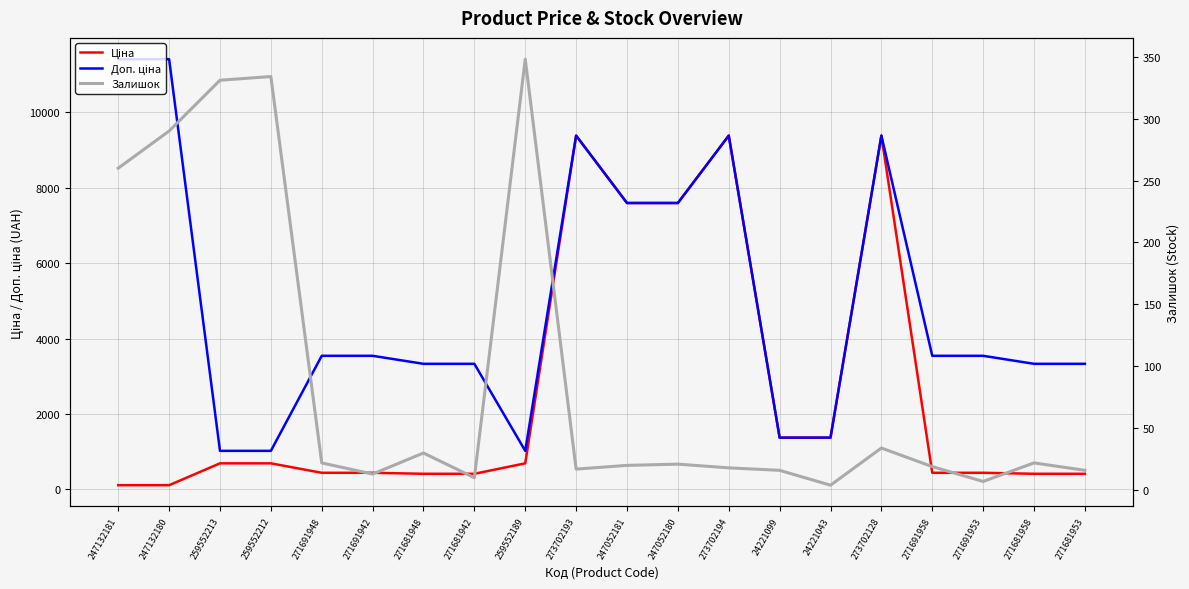

Reading left to right, what are all the values shown in this chart?

Ціна: 114.1	114.1	693.7	693.7	443.1	443.1	416.6	416.6	693.7	9384.0	7596.5	7596.5	9384.0	1375.4	1375.4	9384.0	443.1	443.1	416.6	416.6
Доп. ціна: 11410.0	11410.0	1024.6	1024.6	3545.0	3545.0	3332.5	3332.5	1024.6	9384.0	7596.5	7596.5	9384.0	1375.0	1375.0	9384.0	3545.0	3545.0	3332.5	3332.5
Залишок: 260.0	290.0	331.0	334.0	22.0	13.0	30.0	10.0	348.0	17.0	20.0	21.0	18.0	16.0	4.0	34.0	19.0	7.0	22.0	16.0